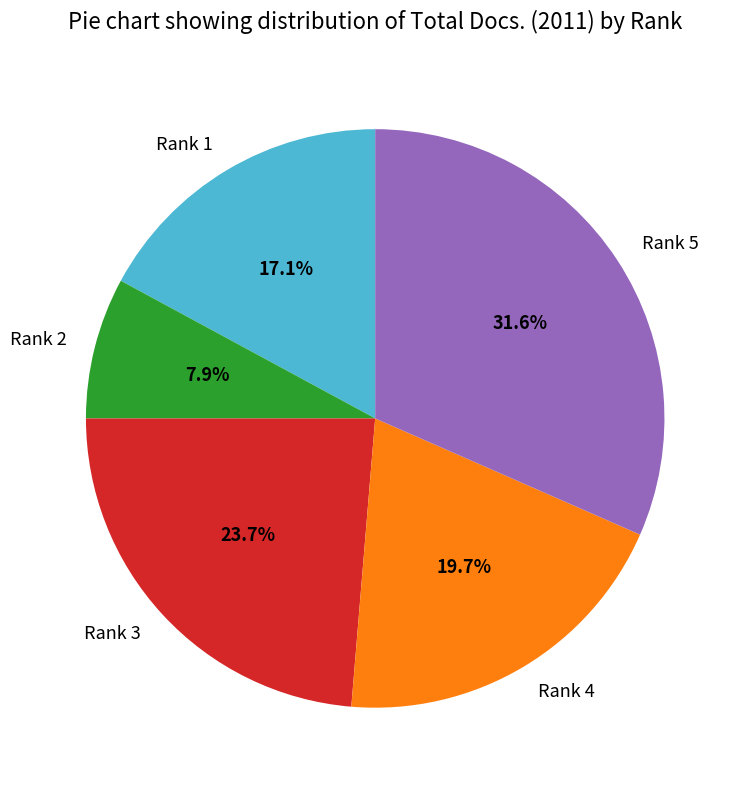

To the nearest percent, what portion does Rank 1 represent?

17%